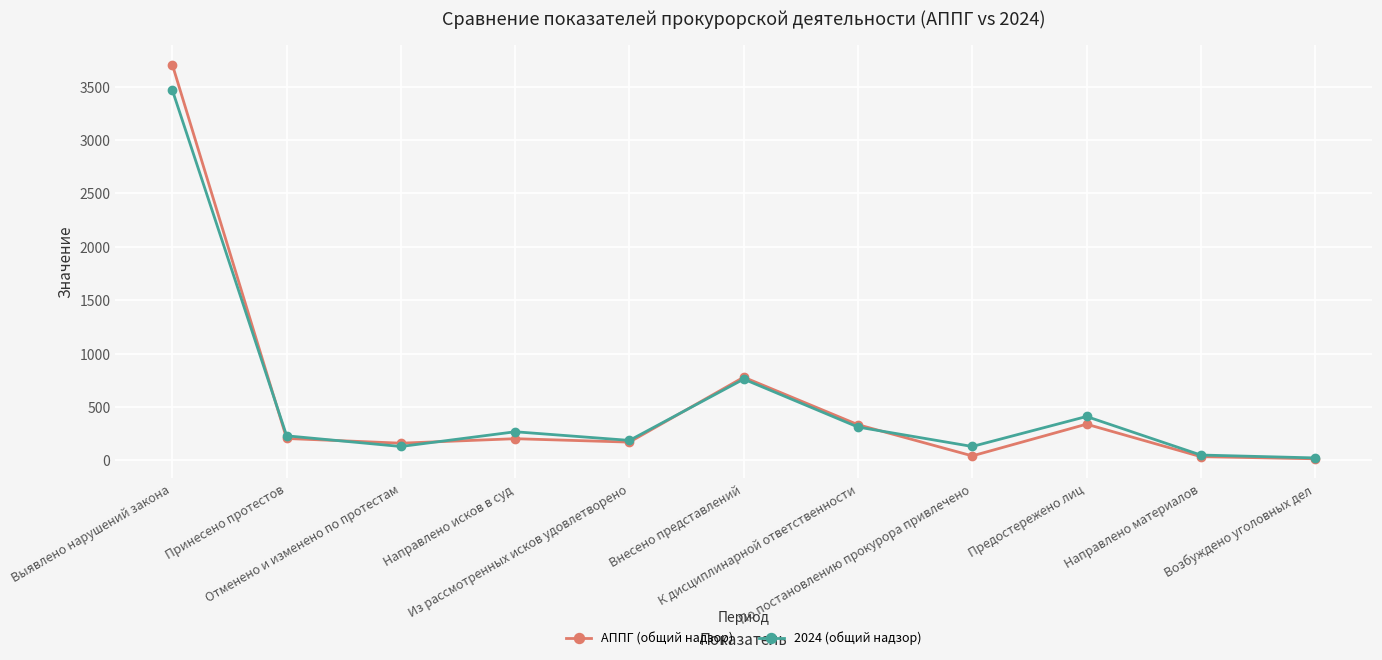

True or false: 2024 (общий надзор) has more than 1 points higher than both neighbors.

True